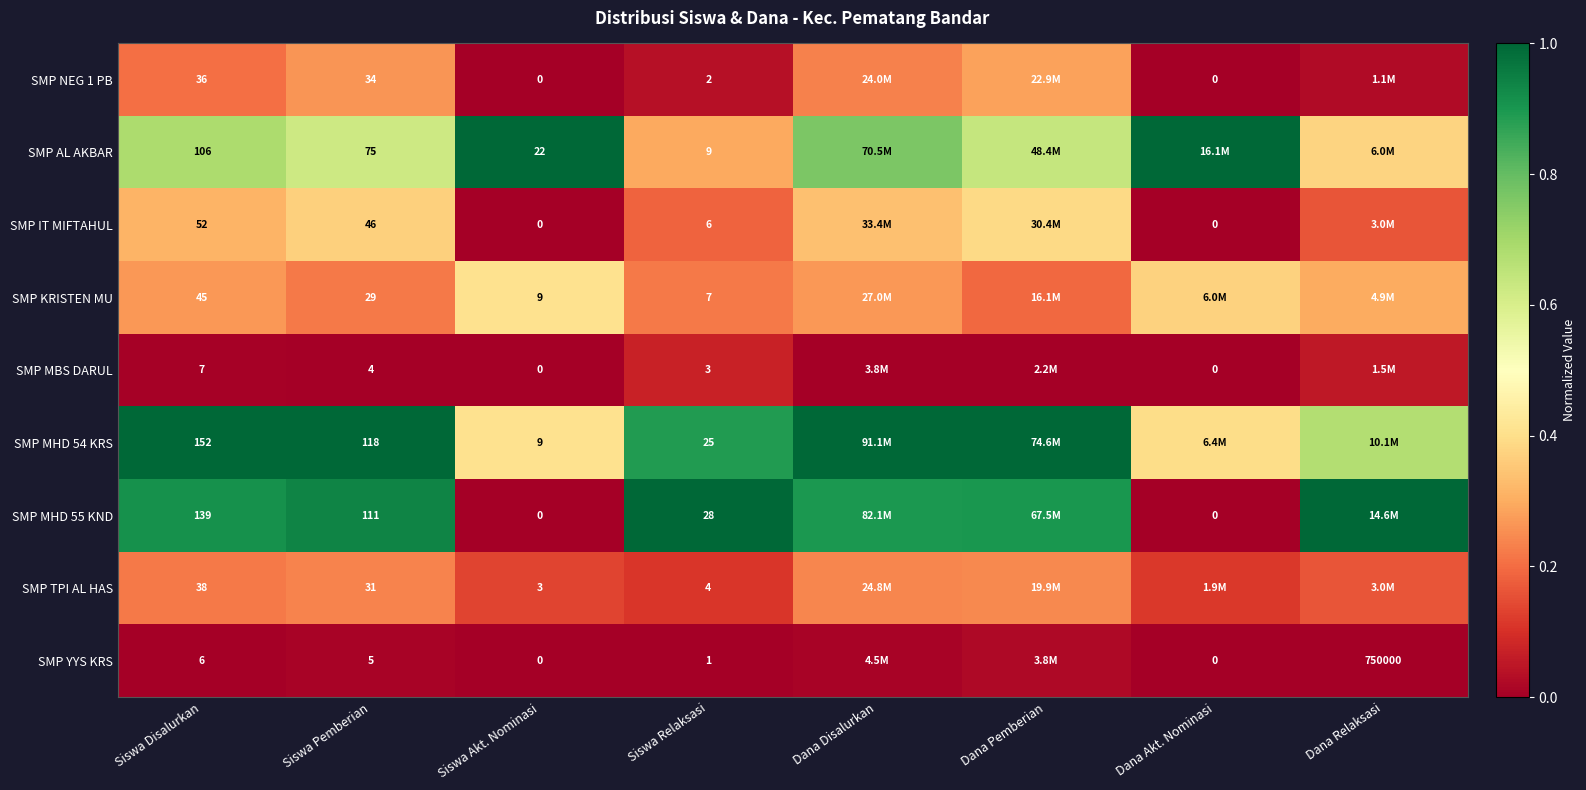

Between Dana Akt. Nominasi and Dana Disalurkan, which is larger?

Dana Disalurkan